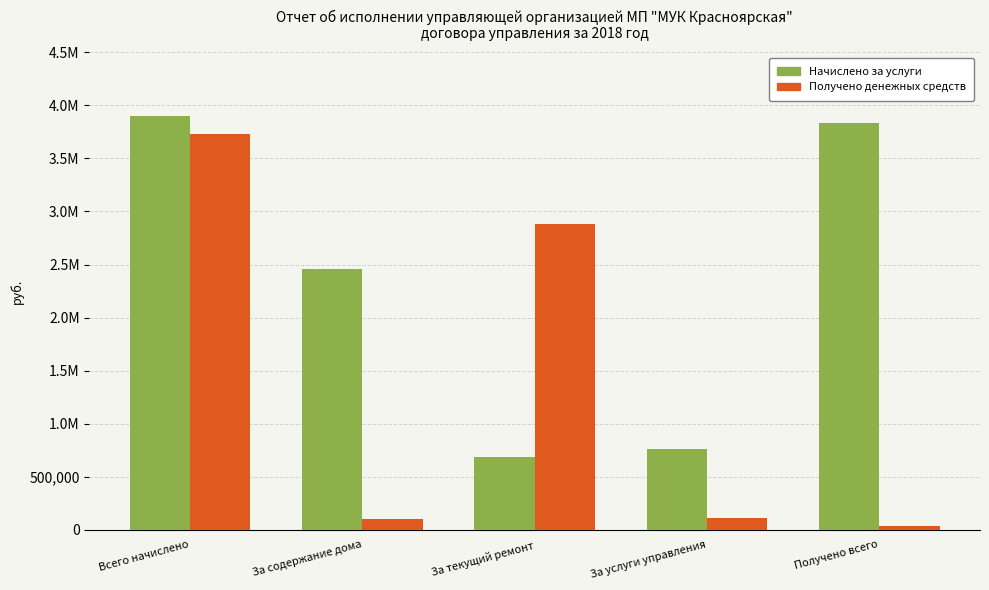

What is the minimum value for Начислено за услуги?

681791.3